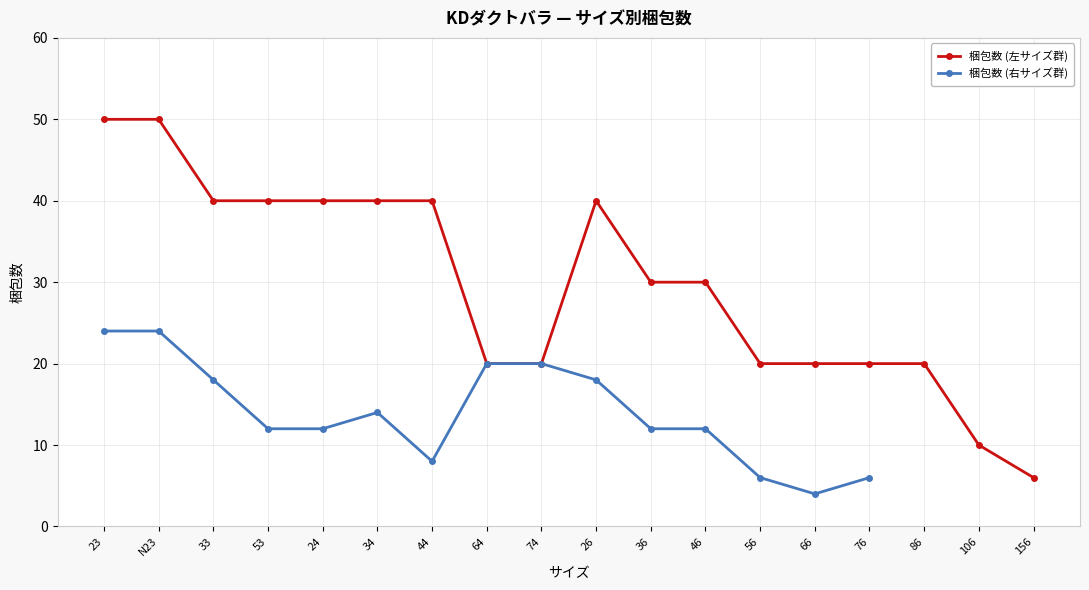

What is the change in value from 24 to 36?

-10